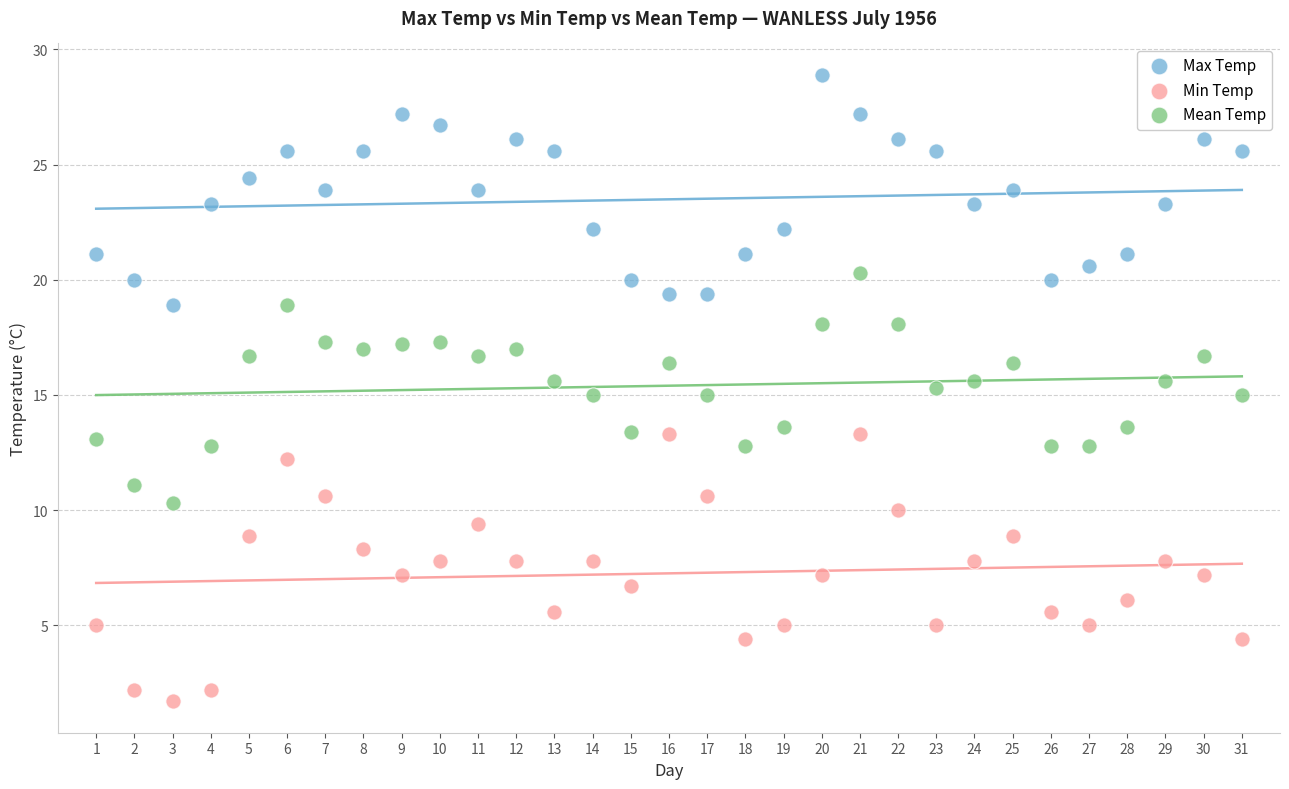

Across all data points, what is the range of Y values (max minus min)?

27.2